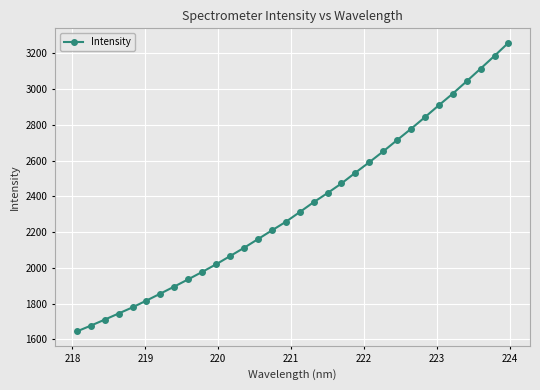

What is the value of the 5th point from the left?

1778.8